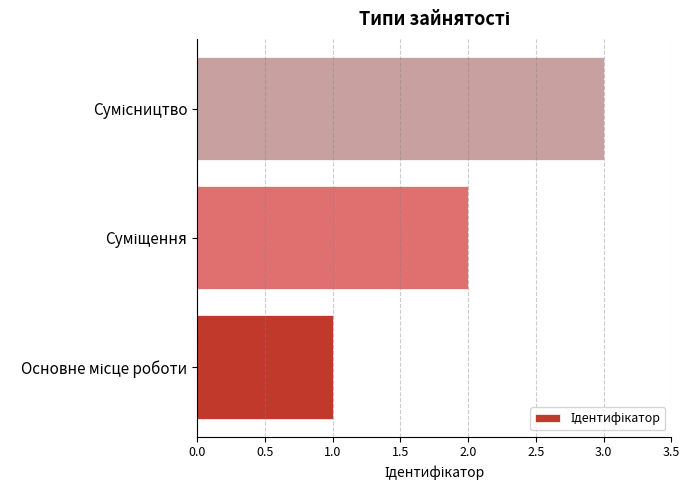

What is the sum of all values?

6